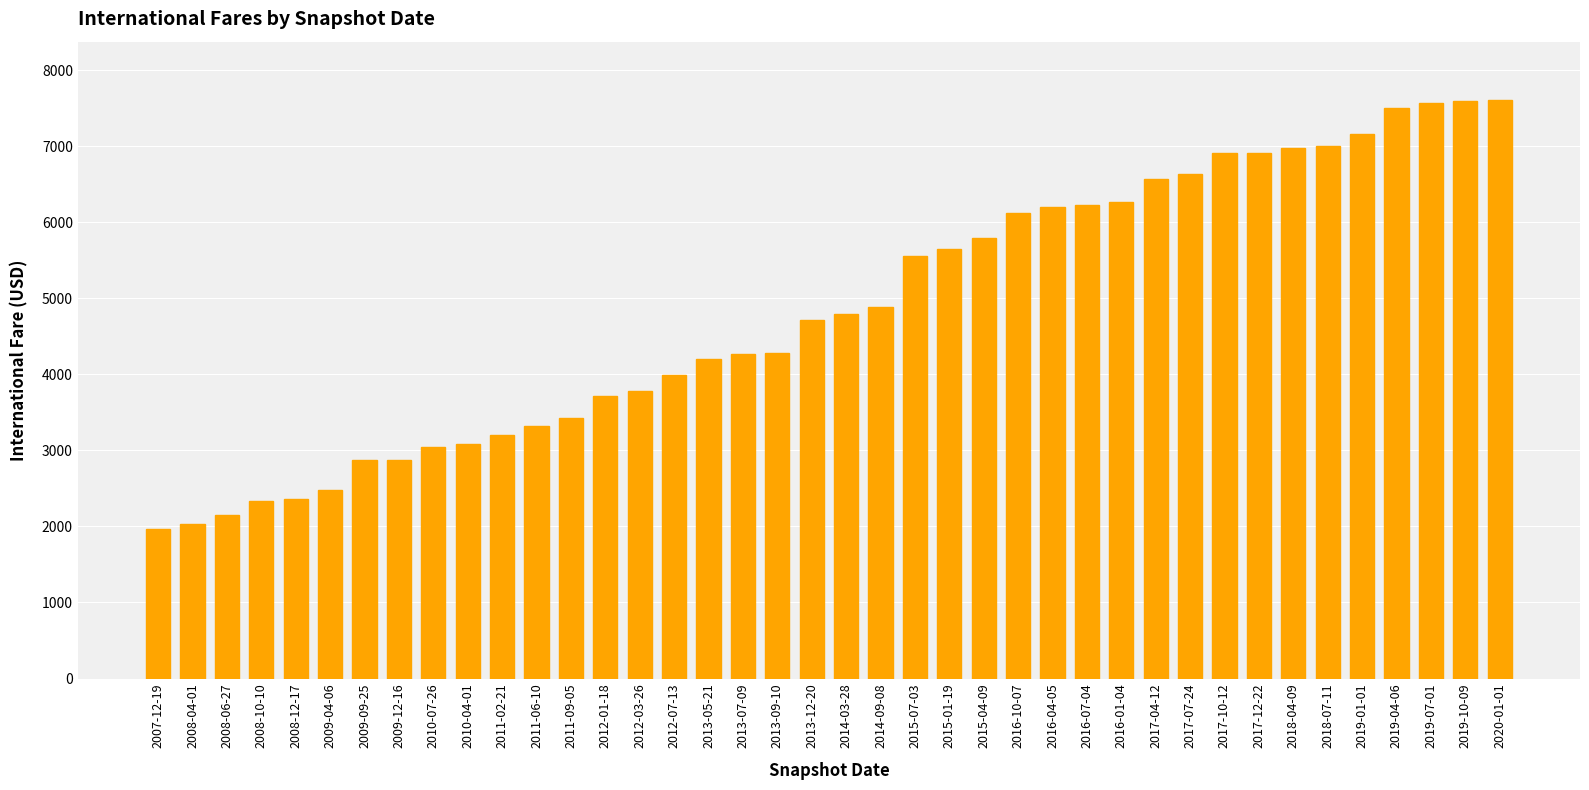

The value at 2016-04-05 is 6196. True or false?

True